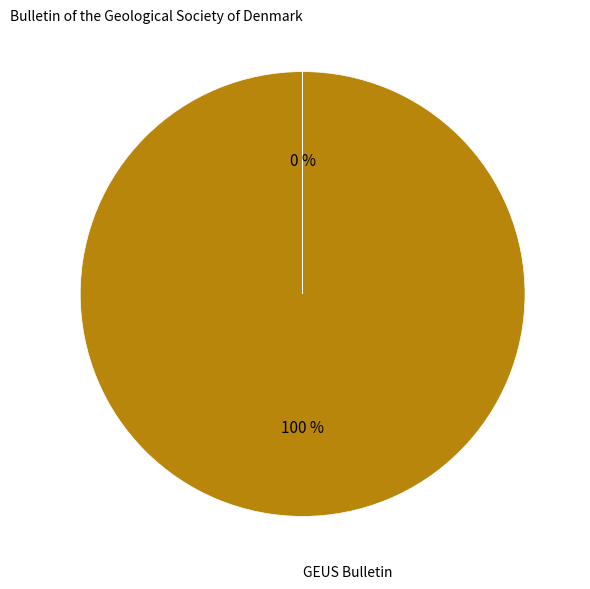

To the nearest percent, what percentage of the pie is GEUS Bulletin?

100%